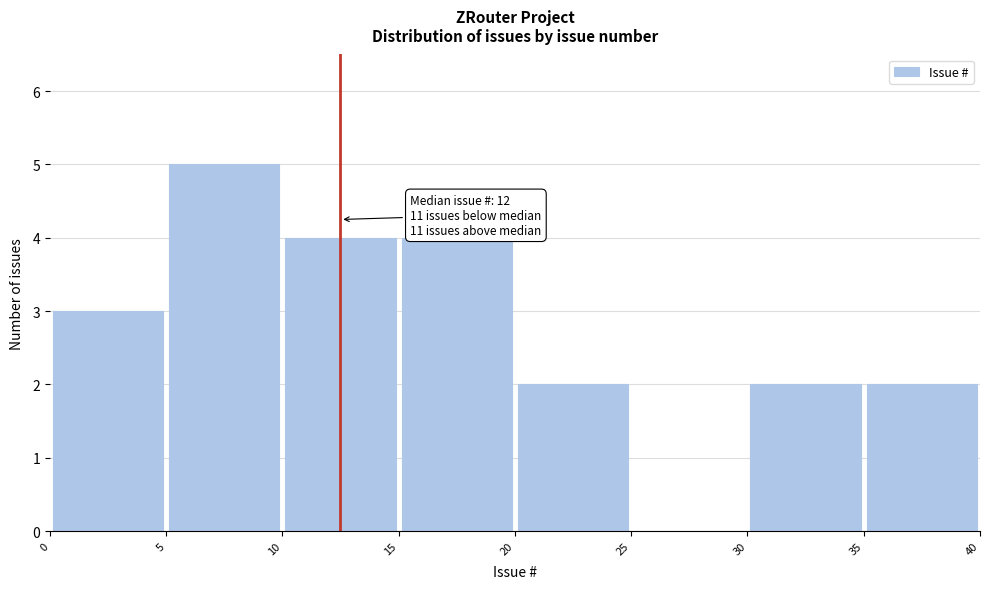

Which range on the x-axis has the tallest bar?

5 to 10